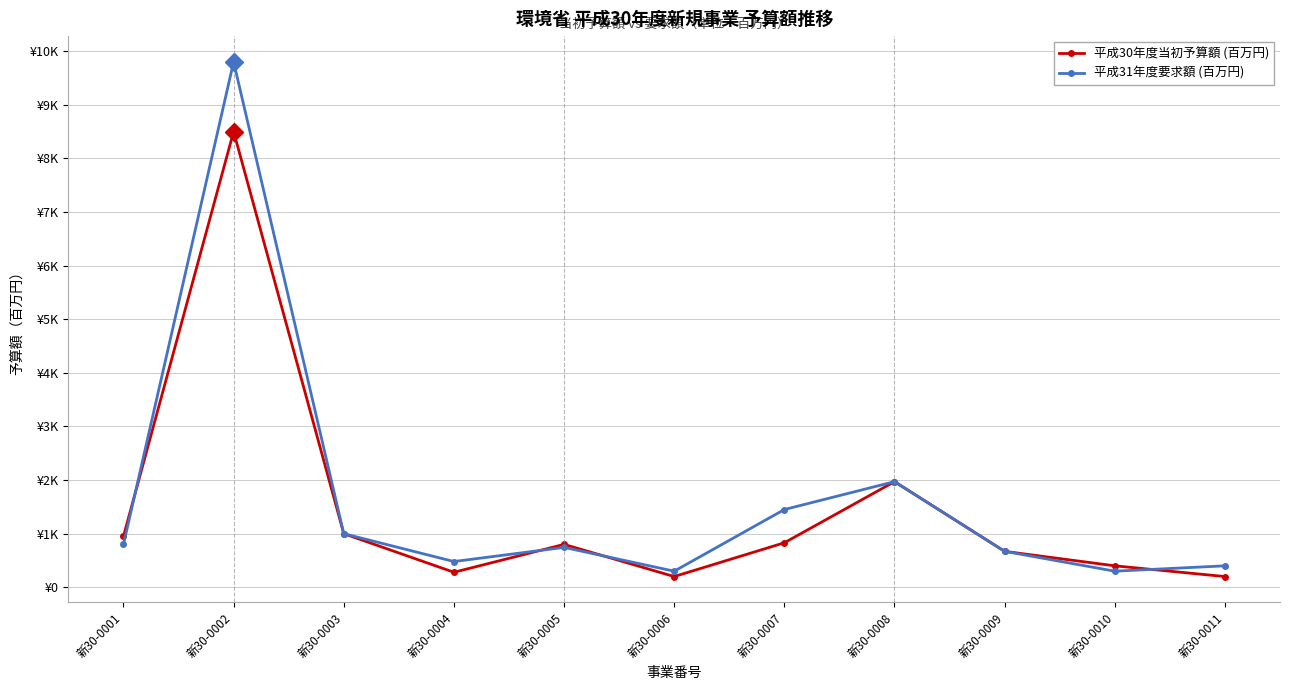

Reading right to left, extract all data points from this chart.

平成30年度当初予算額 (百万円): 200	400	670	1970	830	200	800	280	1000	8500	950
平成31年度要求額 (百万円): 400	300	670	1970	1450	300	744	480	1000	9800	800